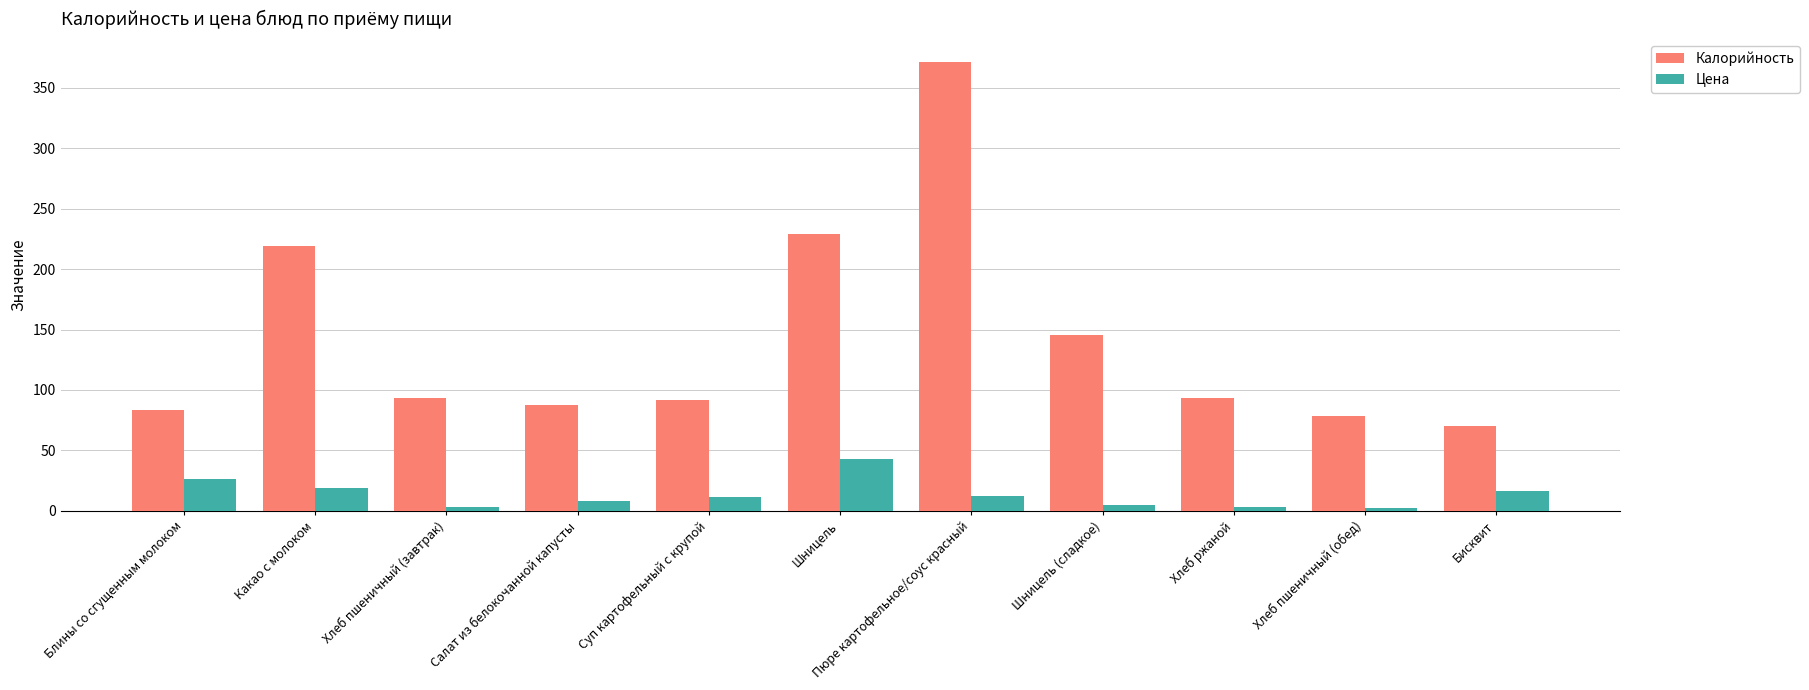

What is the average value of the Цена series?

13.6